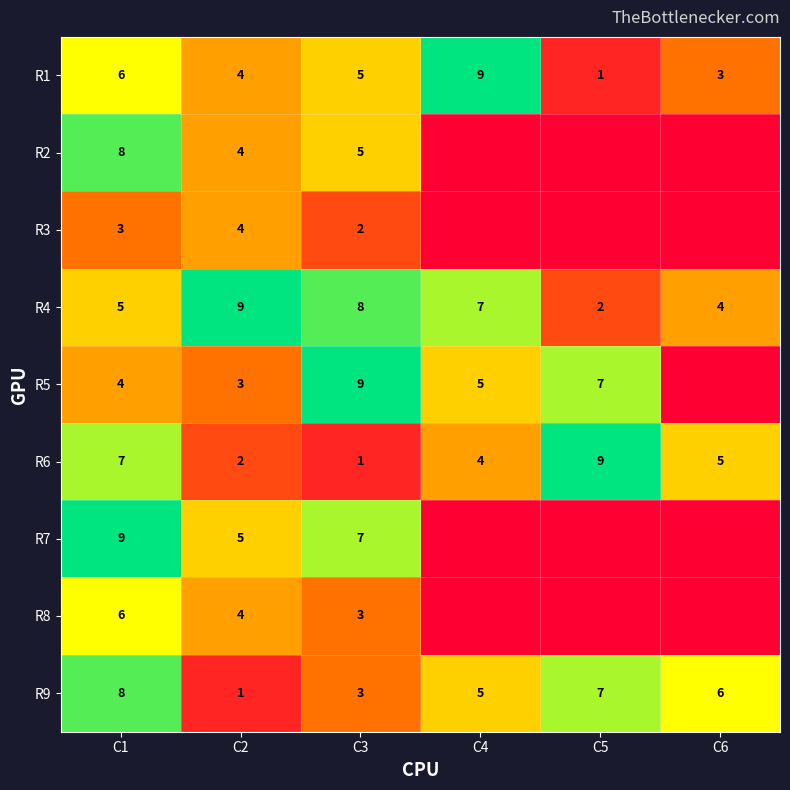

What is the maximum value for R6?

9